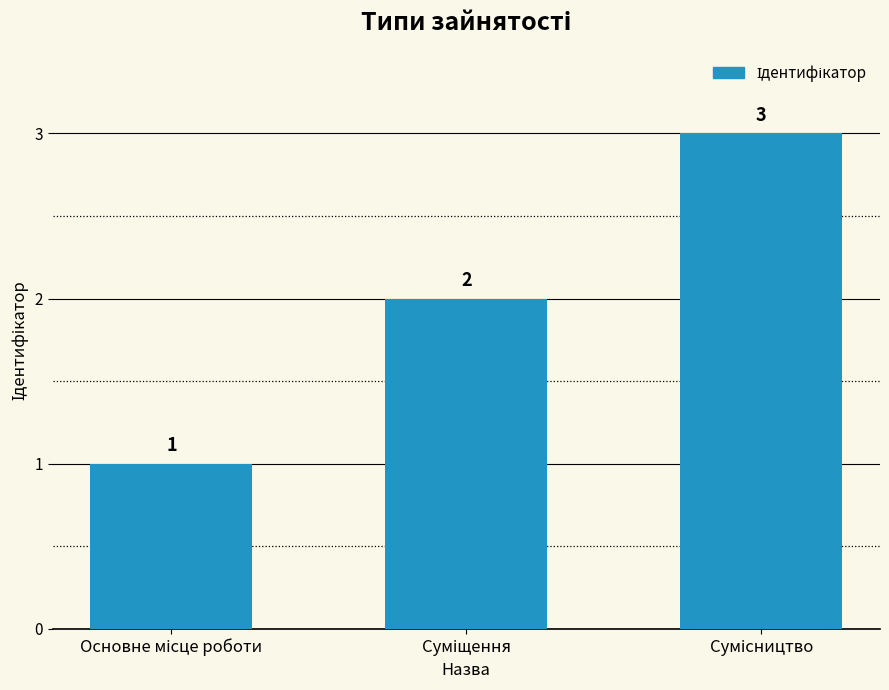

Count the values in the range 1 to 3.

3